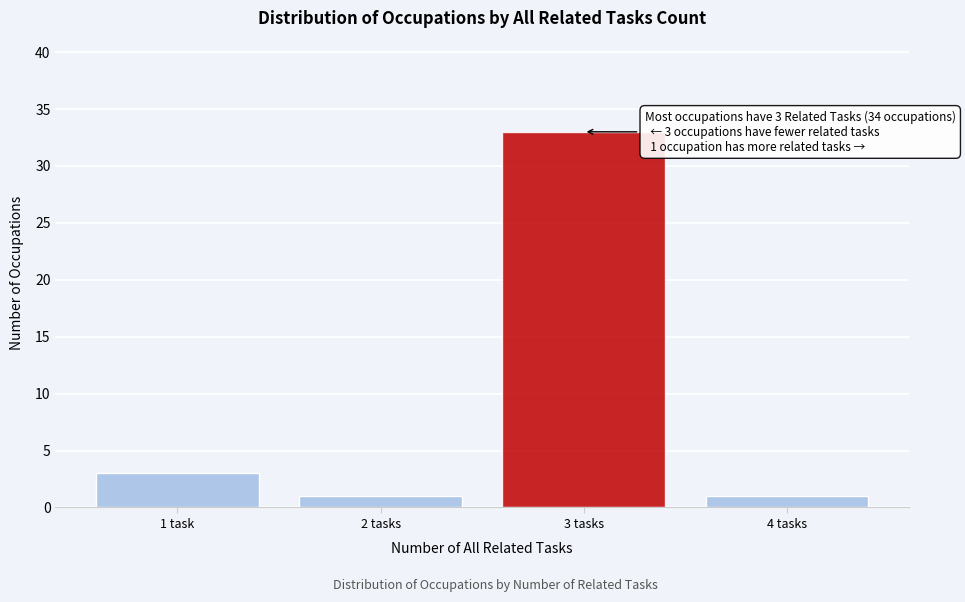

Reading left to right, what are all the values shown in this chart?

3	1	33	1